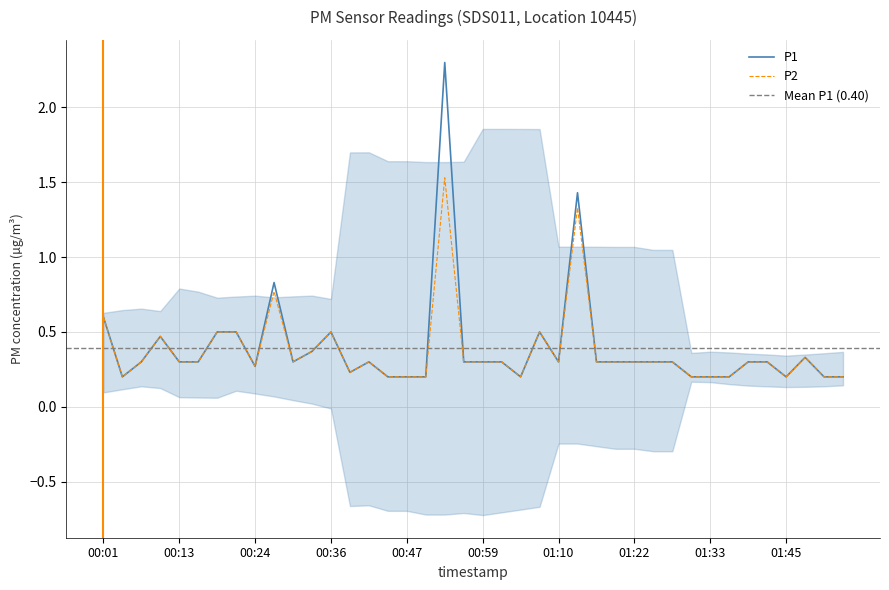

Read the P1 value at 01:27.

0.3